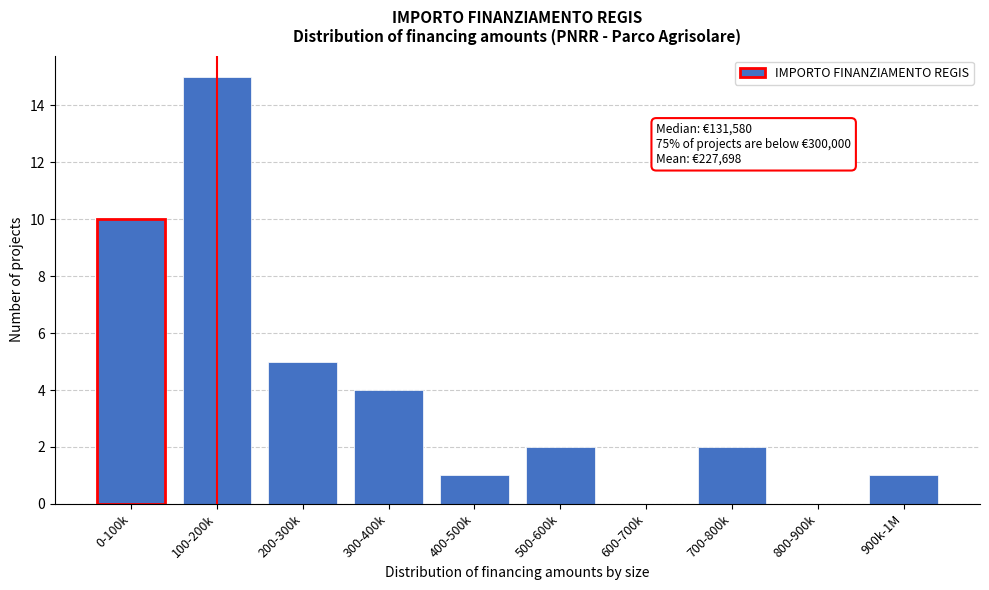

Reading left to right, what are all the values shown in this chart?

0-100k=10	100-200k=15	200-300k=5	300-400k=4	400-500k=1	500-600k=2	600-700k=0	700-800k=2	800-900k=0	900k-1M=1